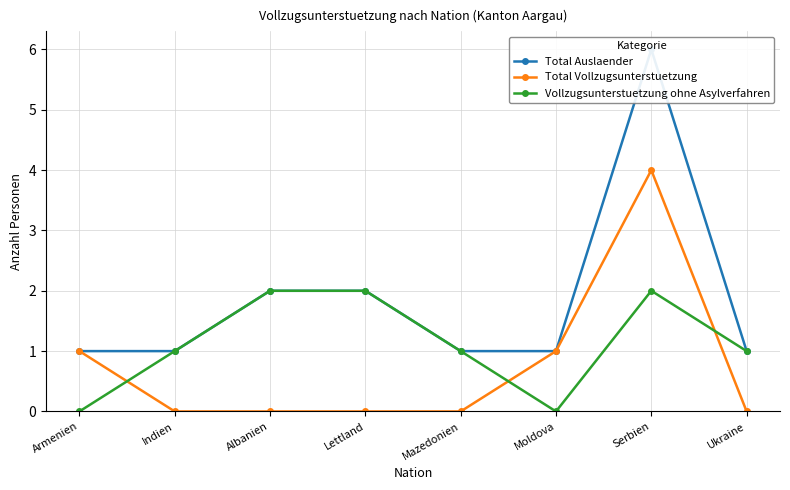

Reading left to right, what are all the values shown in this chart?

Total Auslaender: Armenien=1	Indien=1	Albanien=2	Lettland=2	Mazedonien=1	Moldova=1	Serbien=6	Ukraine=1
Total Vollzugsunterstuetzung: Armenien=1	Indien=0	Albanien=0	Lettland=0	Mazedonien=0	Moldova=1	Serbien=4	Ukraine=0
Vollzugsunterstuetzung ohne Asylverfahren: Armenien=0	Indien=1	Albanien=2	Lettland=2	Mazedonien=1	Moldova=0	Serbien=2	Ukraine=1